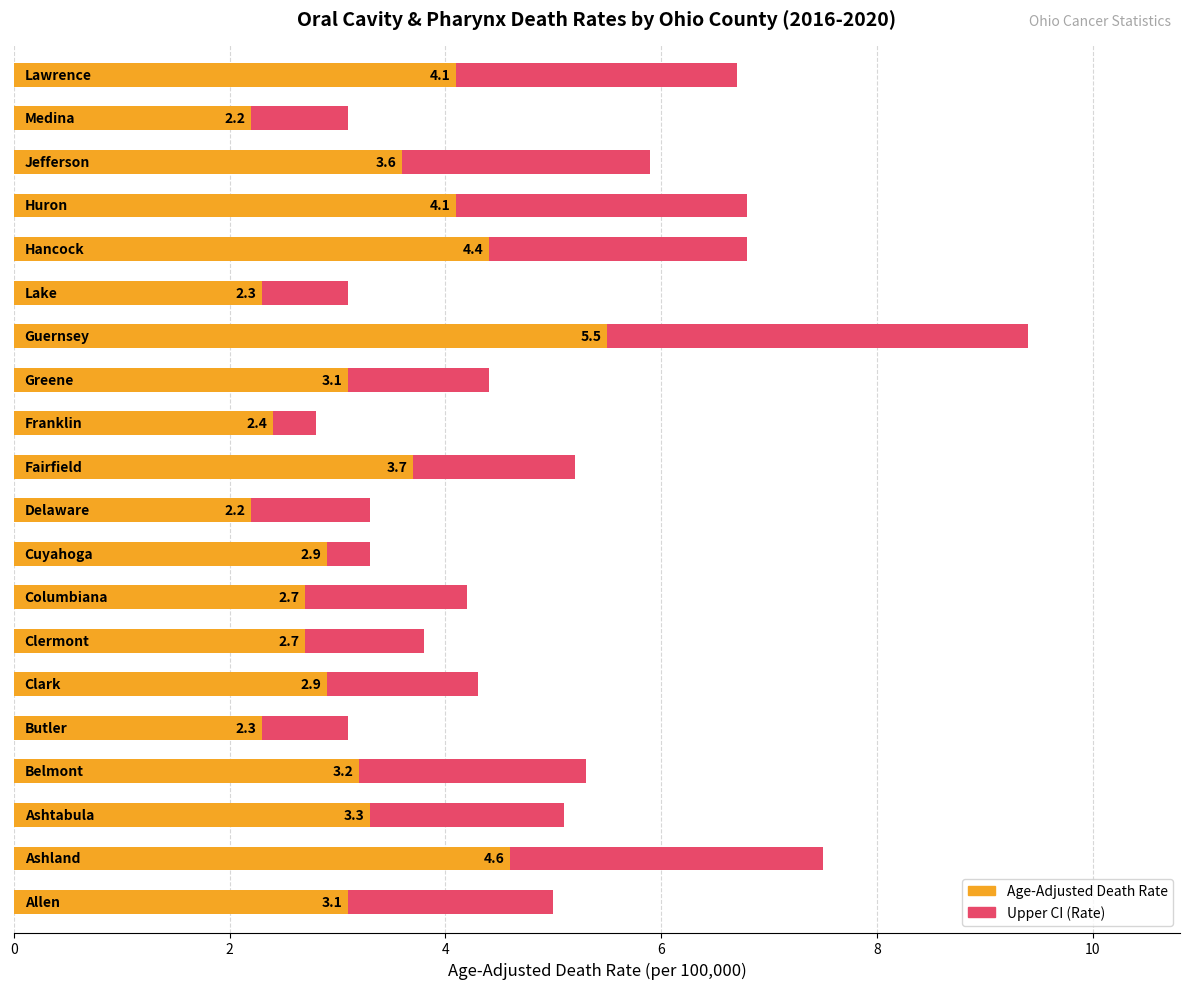

The Upper CI (Rate) series shows 9.1 at 4. True or false?

False